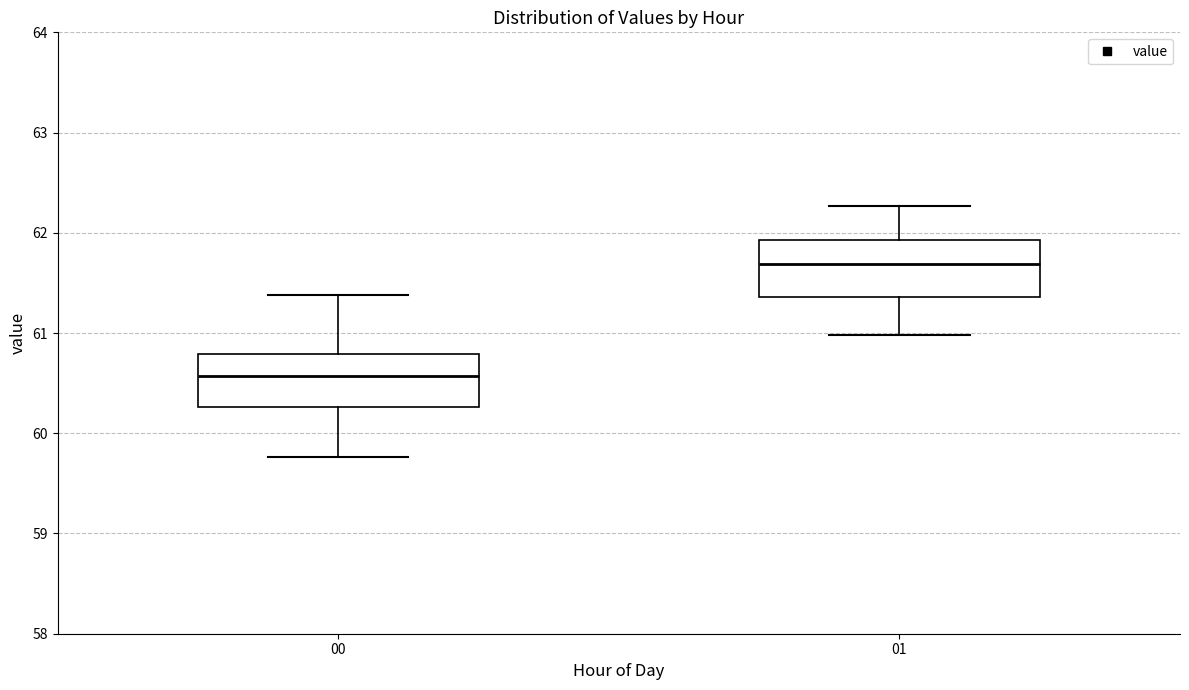

Which box's median line is the lowest?

00